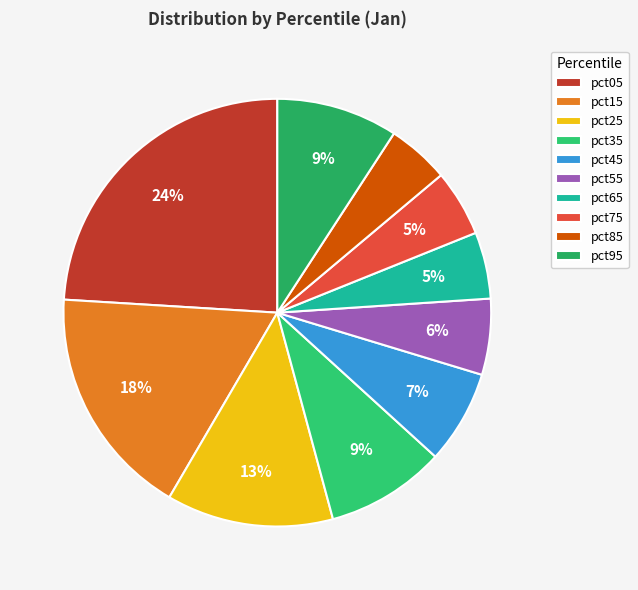

To the nearest percent, what is the average slice percentage?

10%